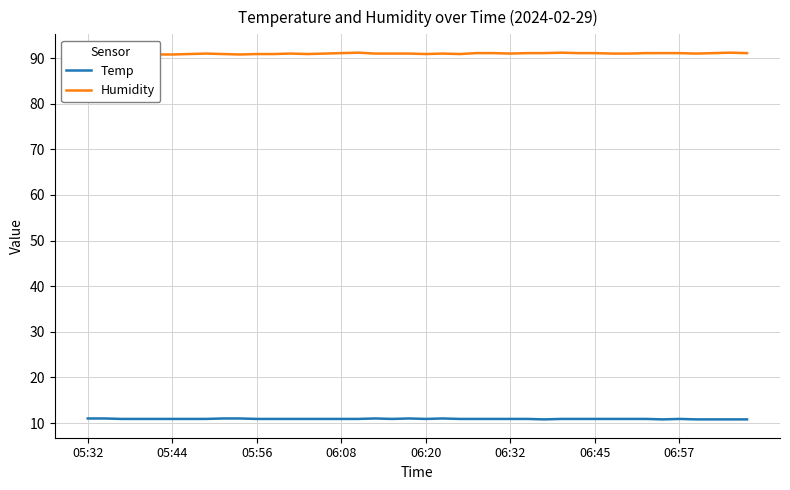

At which category does Humidity reach its first local valley?

9